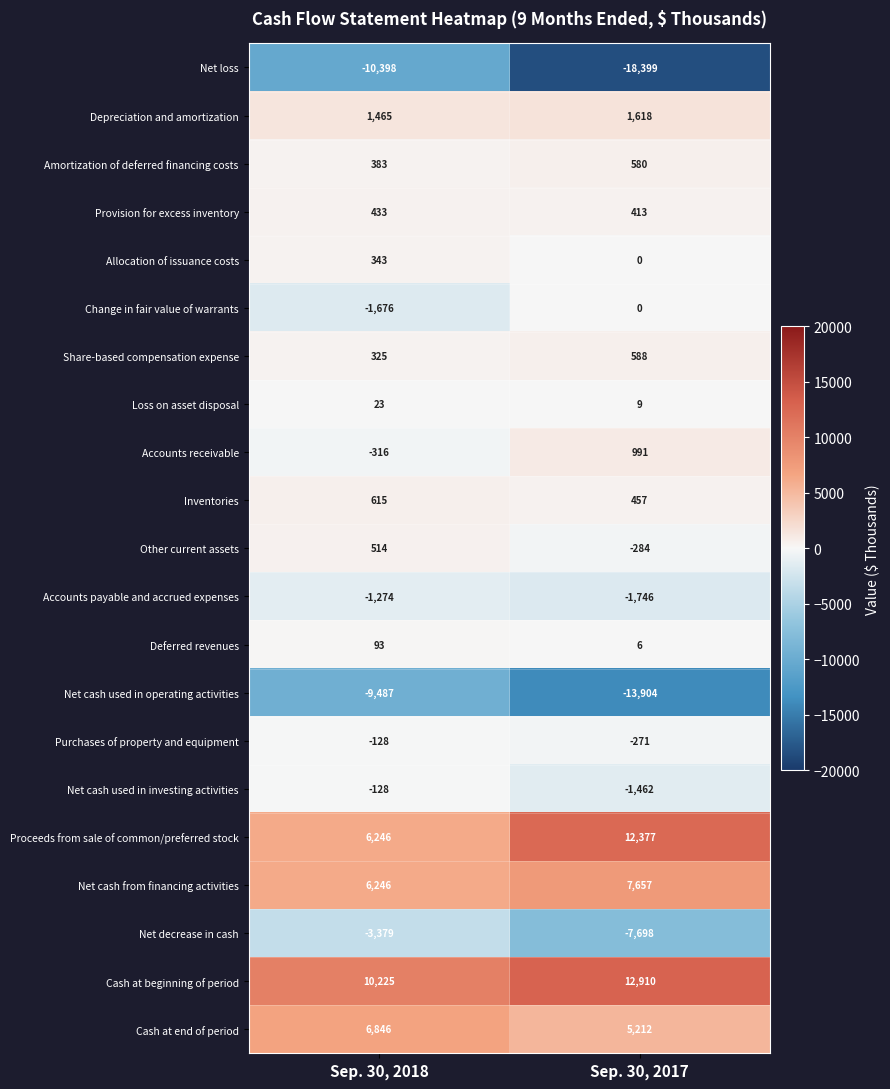

What is the difference between the highest and lowest values at Sep. 30, 2017?

31309